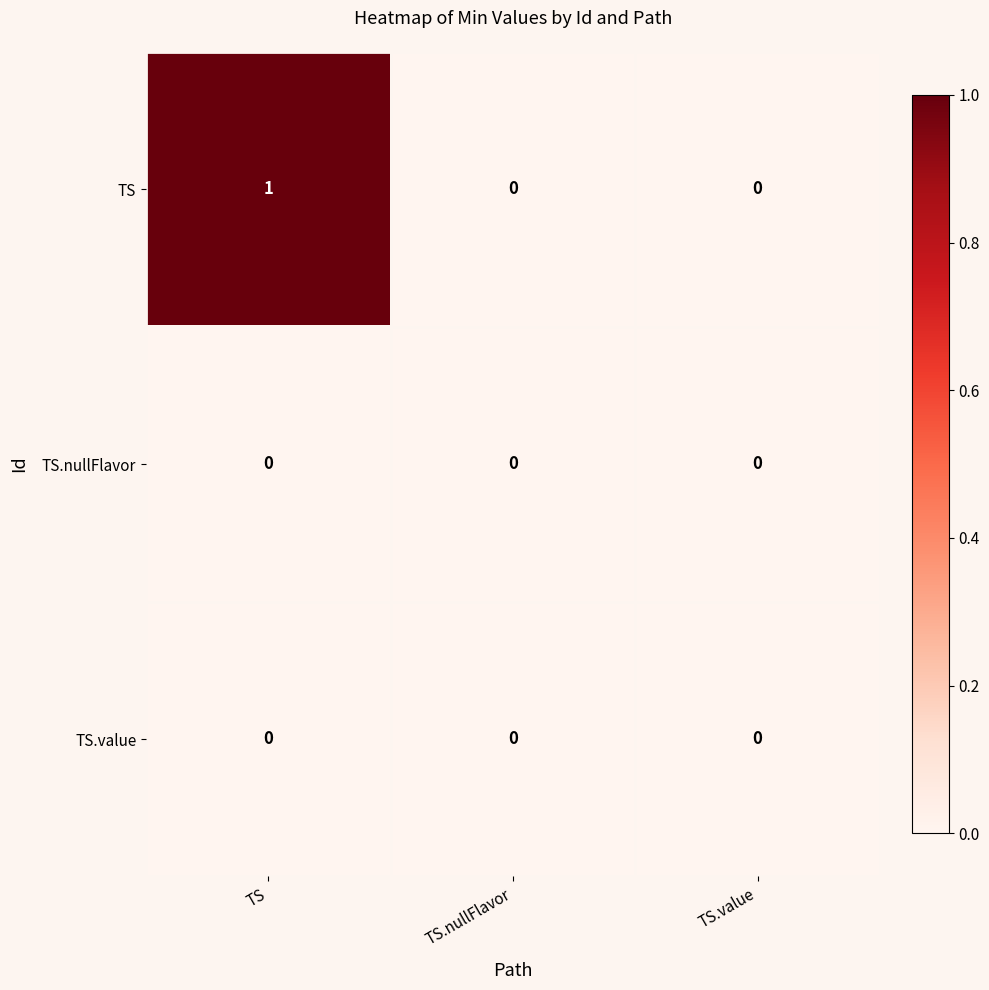

Which series has the largest total across all categories?

TS